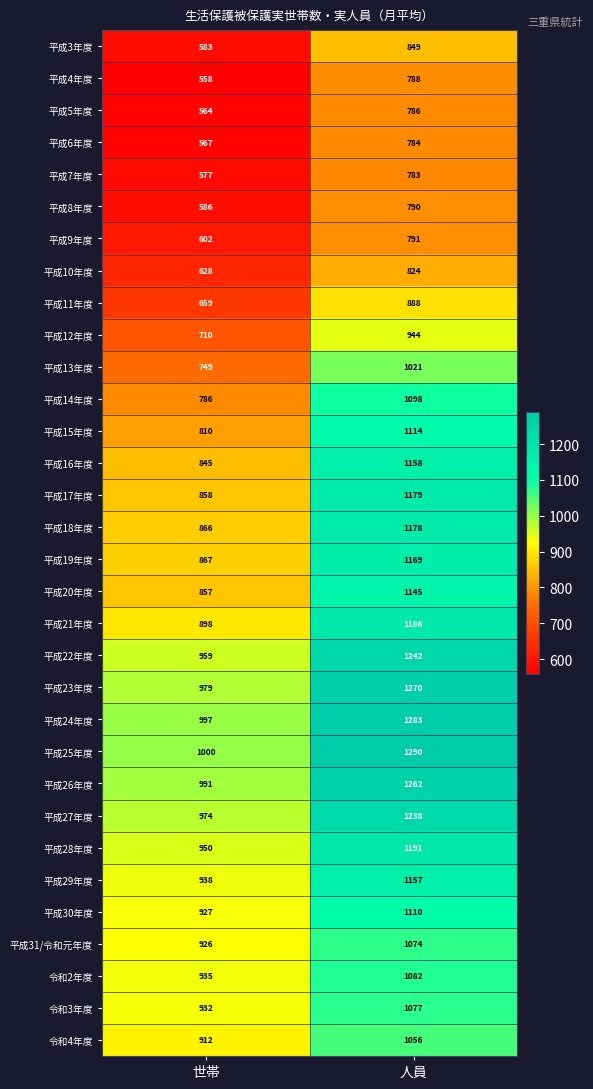

What is the sum of all 令和4年度 values?

1968